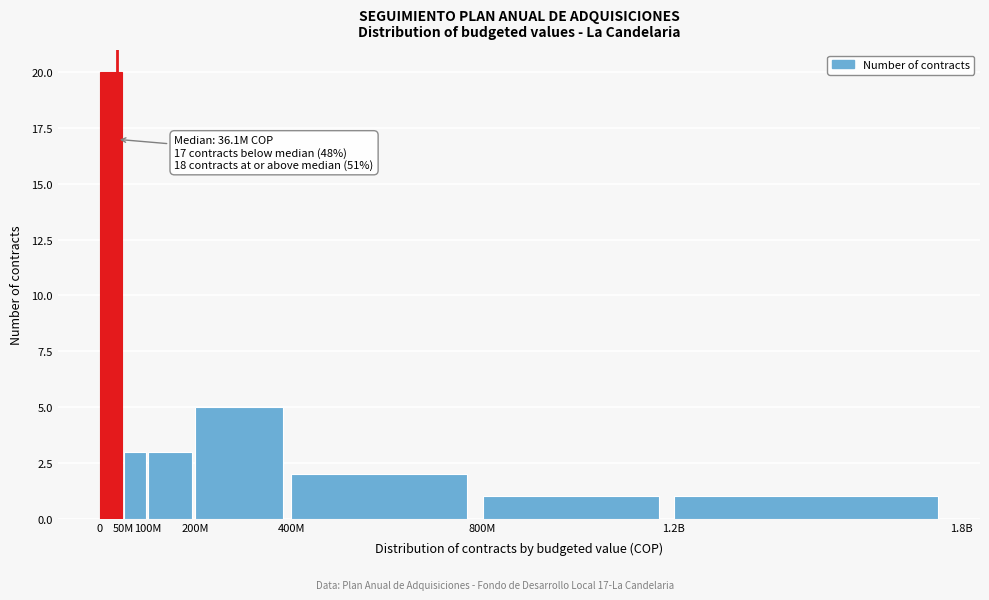

Reading right to left, list all the values displayed in this chart.

1	1	2	5	3	3	20